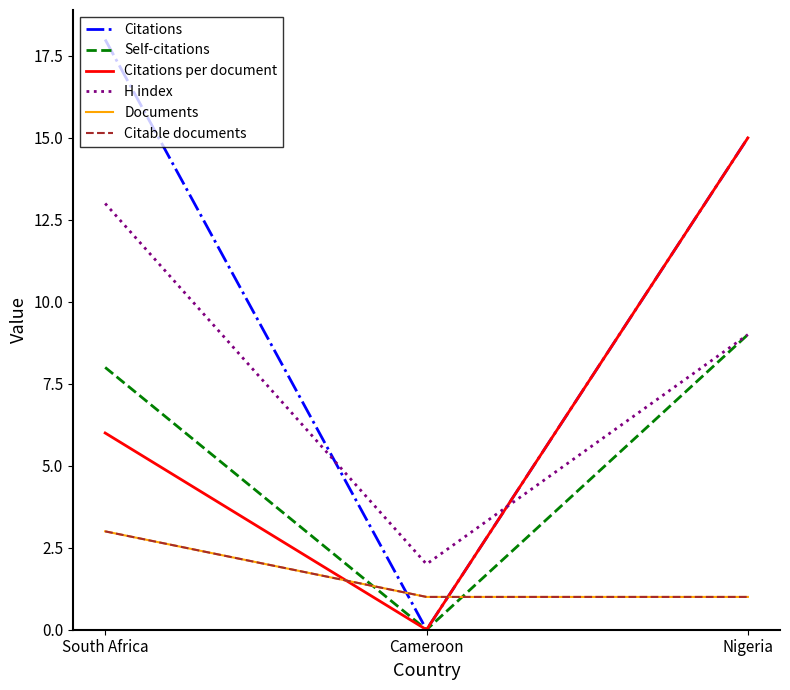

True or false: Documents has a value of 2 at Cameroon.

False